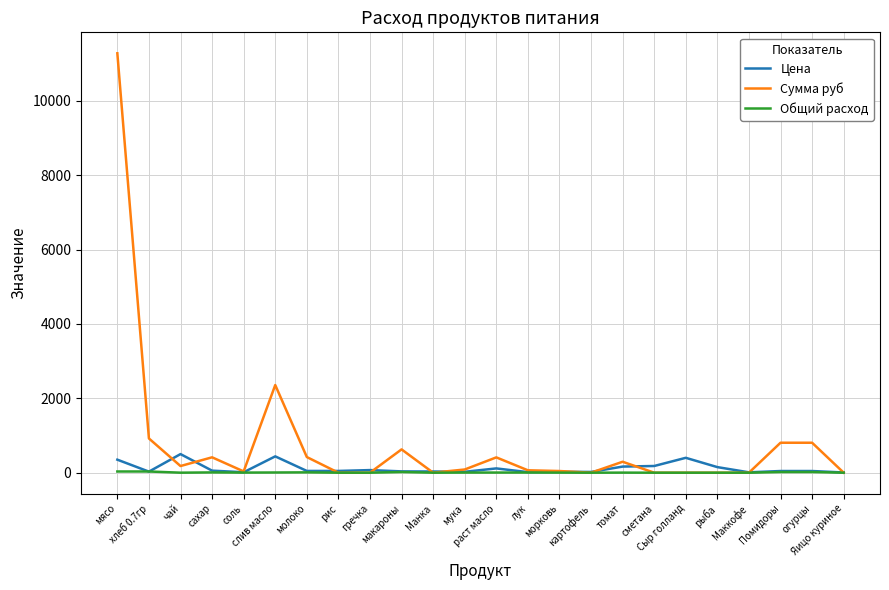

At how many categories does at least one series exceed 6897?

1